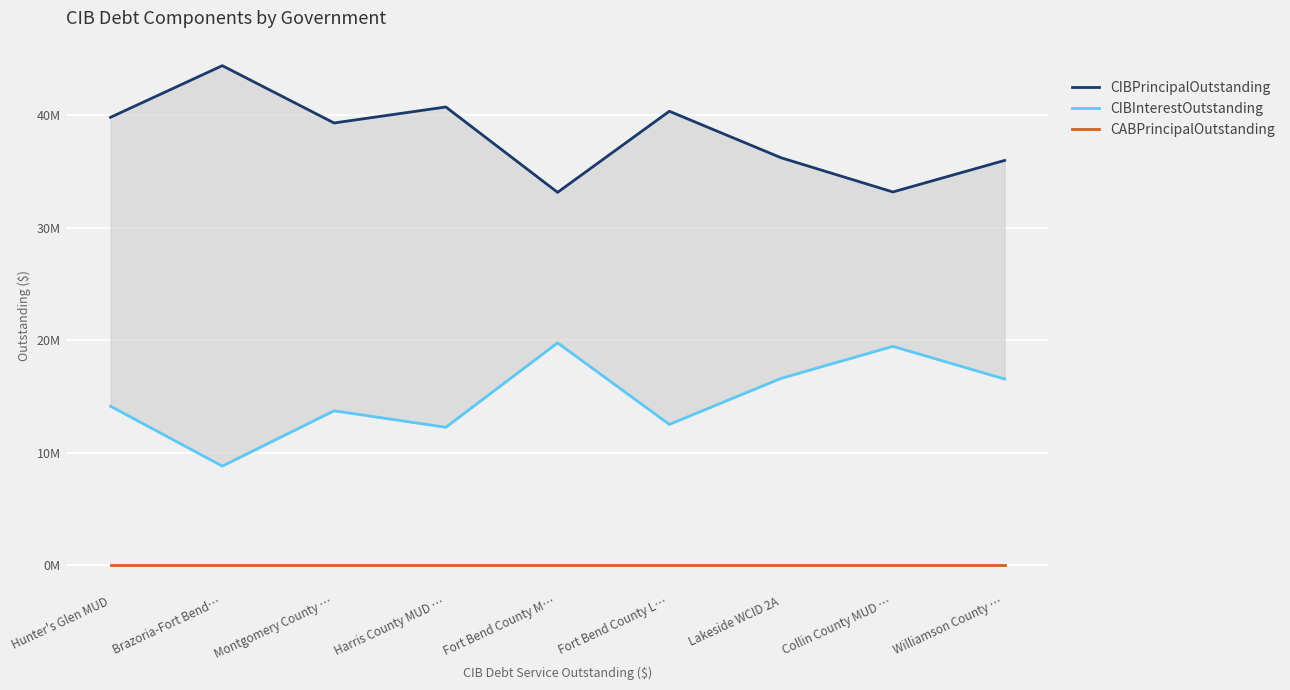

Rank the categories by CIBInterestOutstanding value from lowest to highest.

Brazoria-Fort Bend…, Harris County MUD …, Fort Bend County L…, Montgomery County …, Hunter's Glen MUD, Williamson County …, Lakeside WCID 2A, Collin County MUD …, Fort Bend County M…